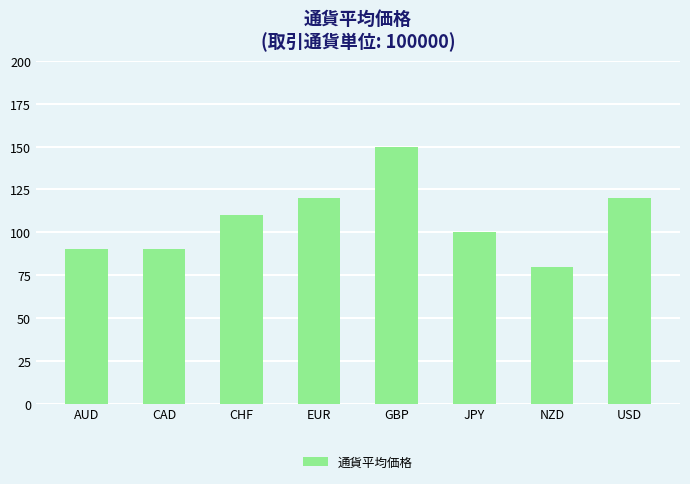

What is the average value?

108